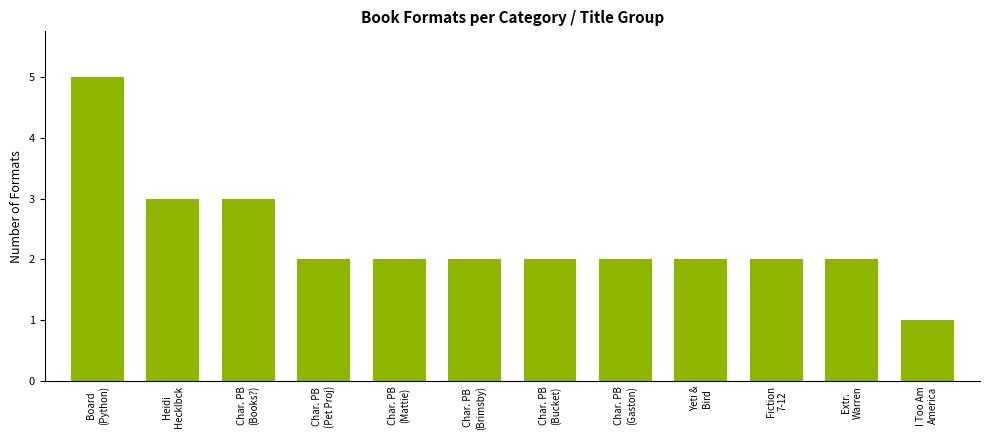

The chart shows a value of 2 at Char. PB
(Mattie). True or false?

True